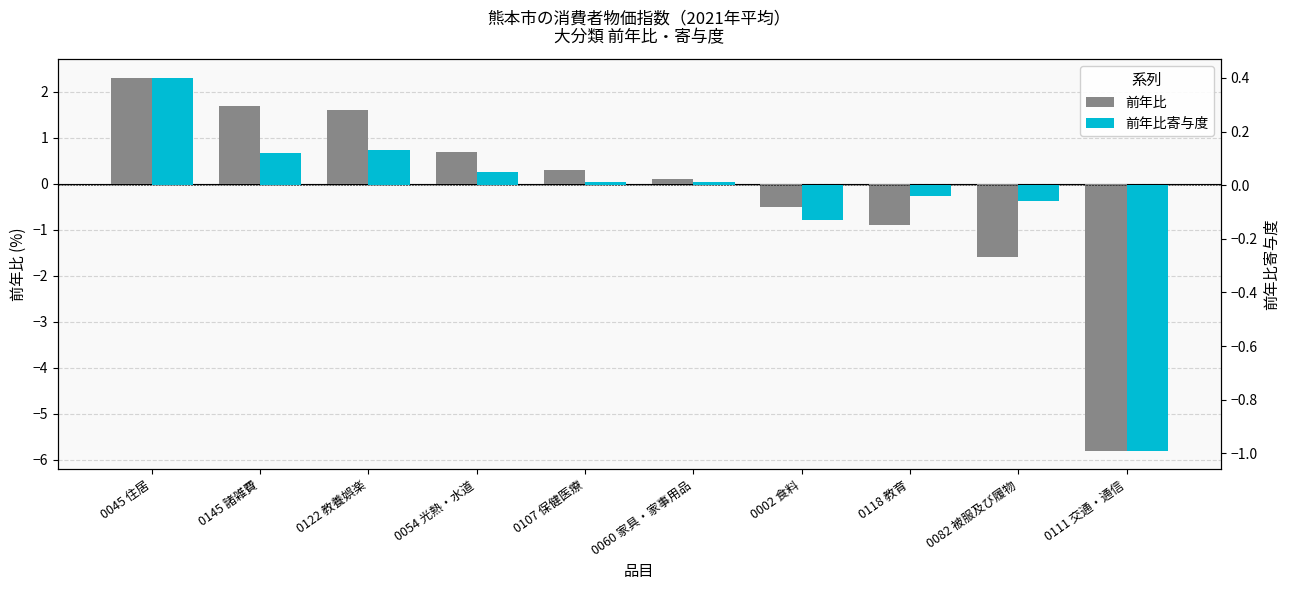

At which label does 前年比 first exceed 0?

0045 住居